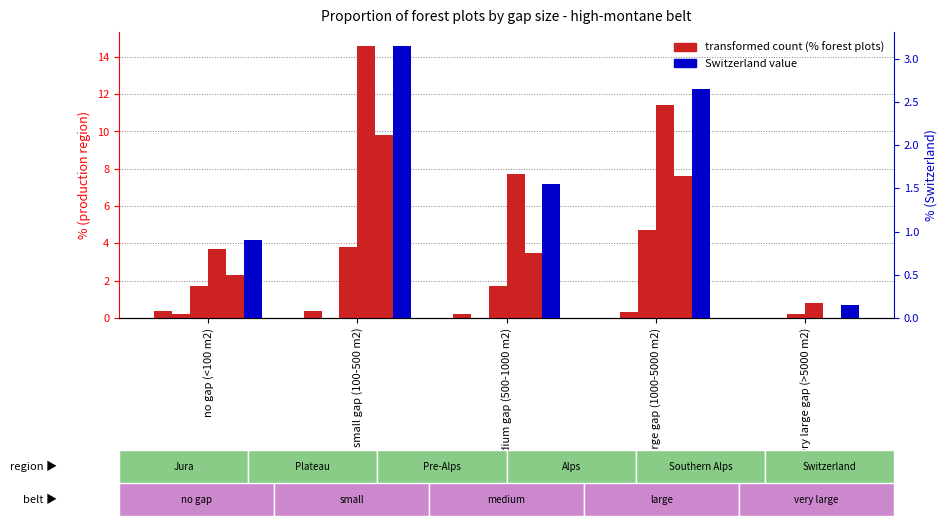

Is it true that Pre-Alps equals 1.7 at medium gap (500-1000 m2)?

True